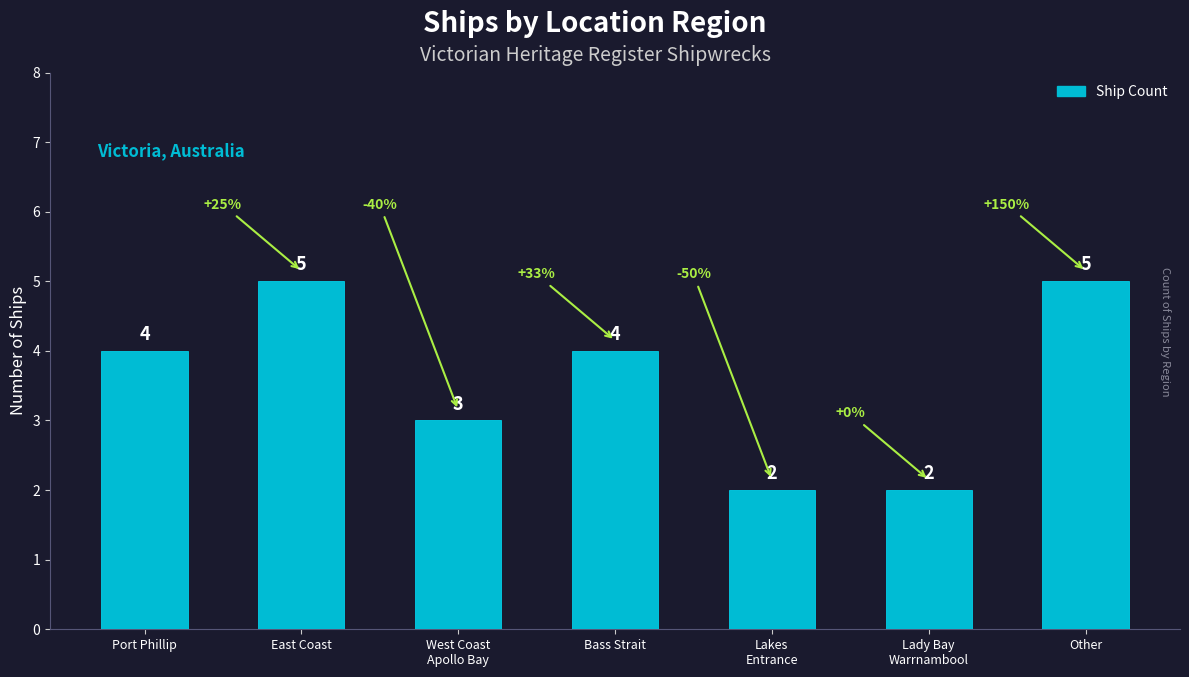

What is the greatest value displayed?

5